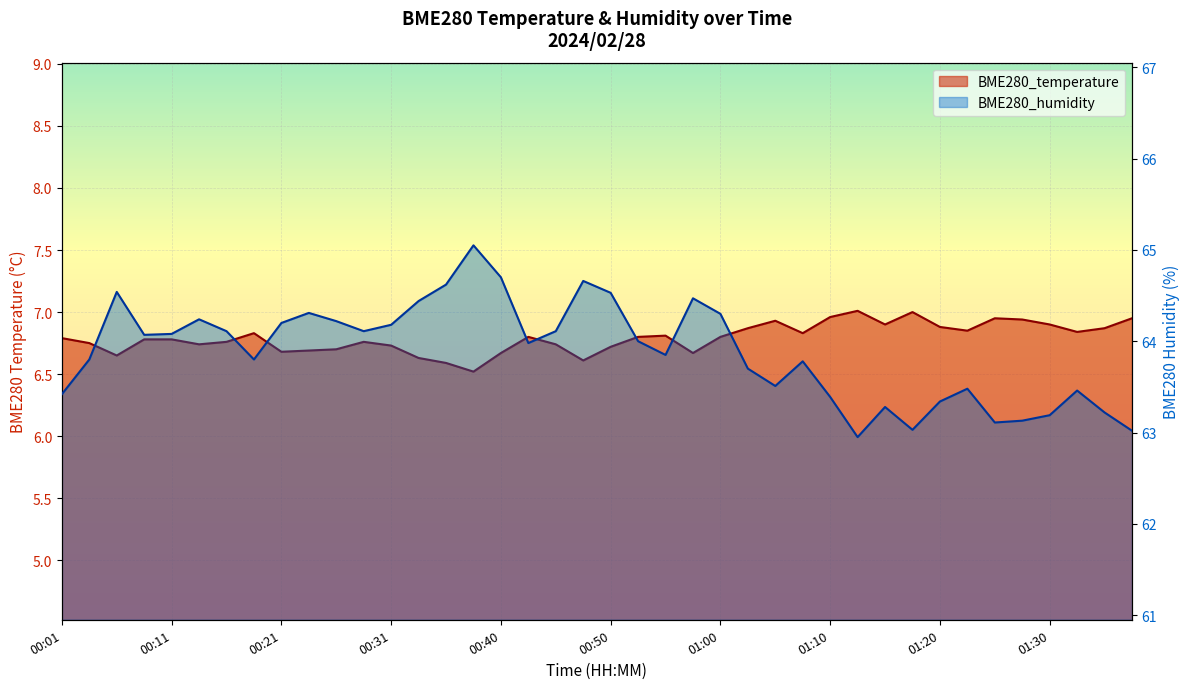

What is the difference between the maximum and minimum values in the BME280_temperature series?

0.5